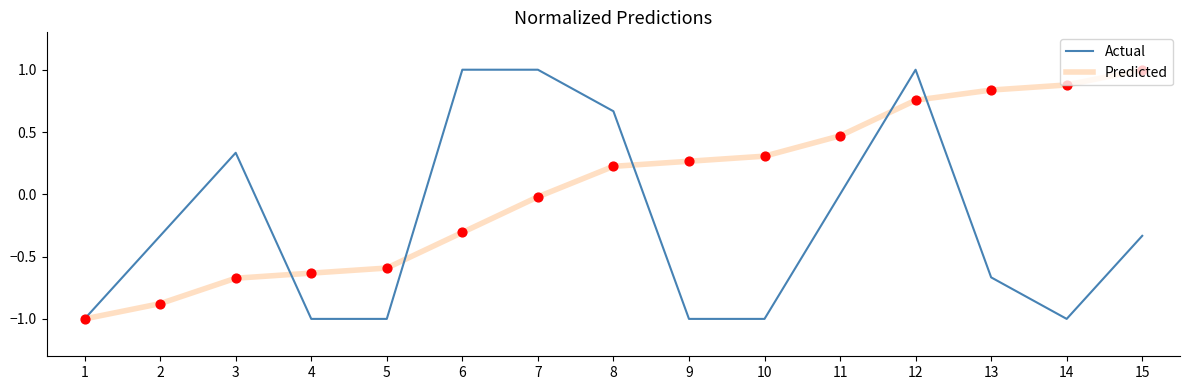

What are all the series names shown in the legend?

Actual, Predicted